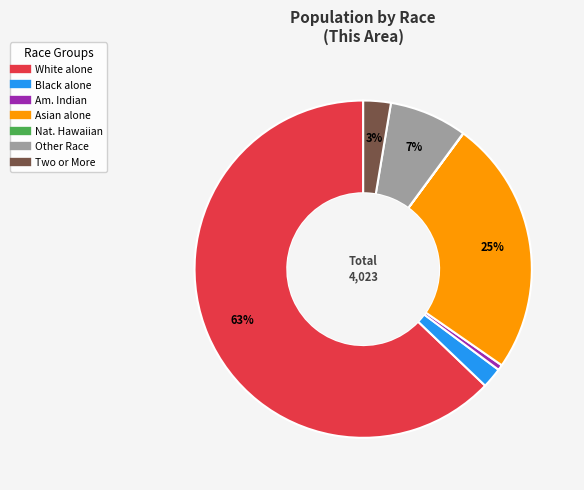

To the nearest percent, what is the average slice percentage?

14%